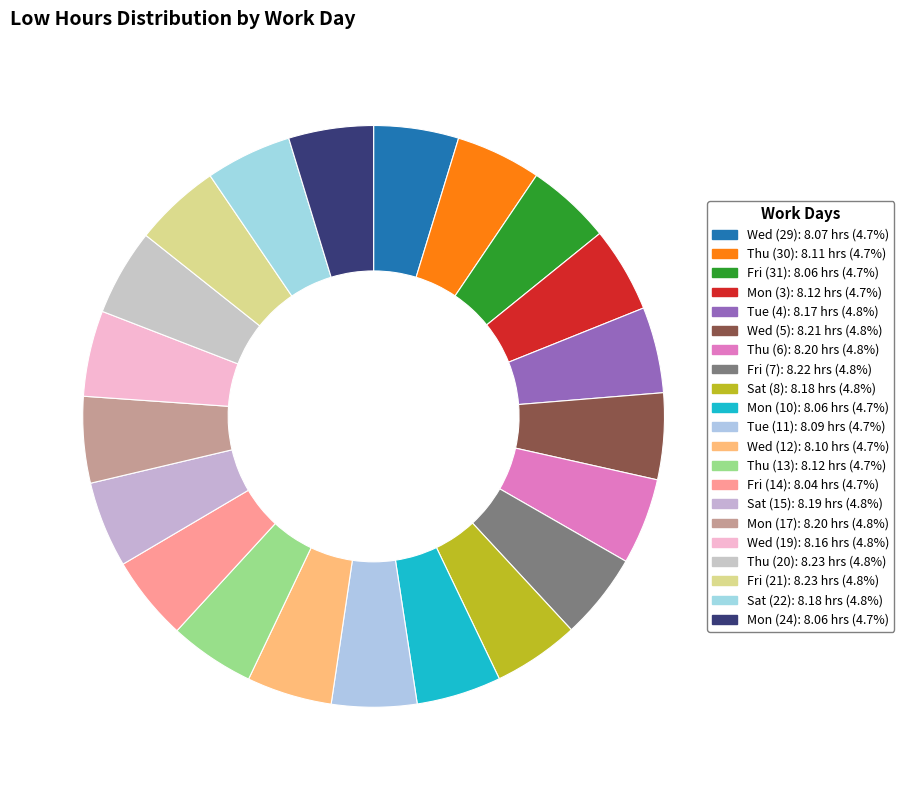

How many slices are in this pie chart?

21